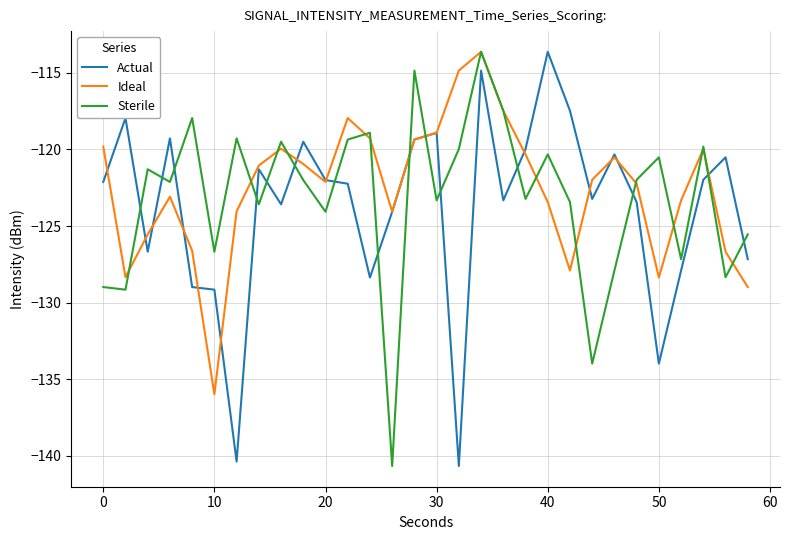

True or false: Ideal has more than 2 interior local peaks.

True